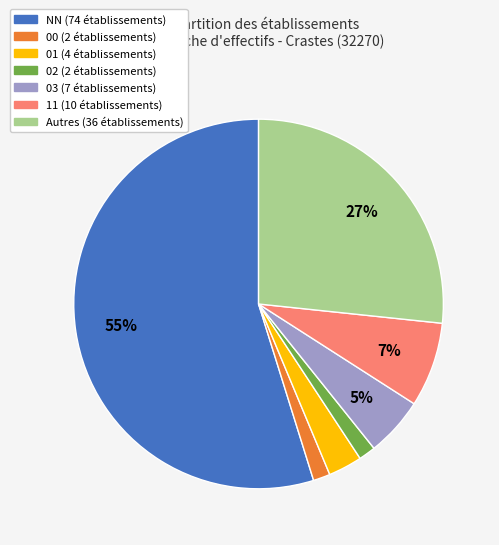

To the nearest percent, what is the average slice percentage?

14%